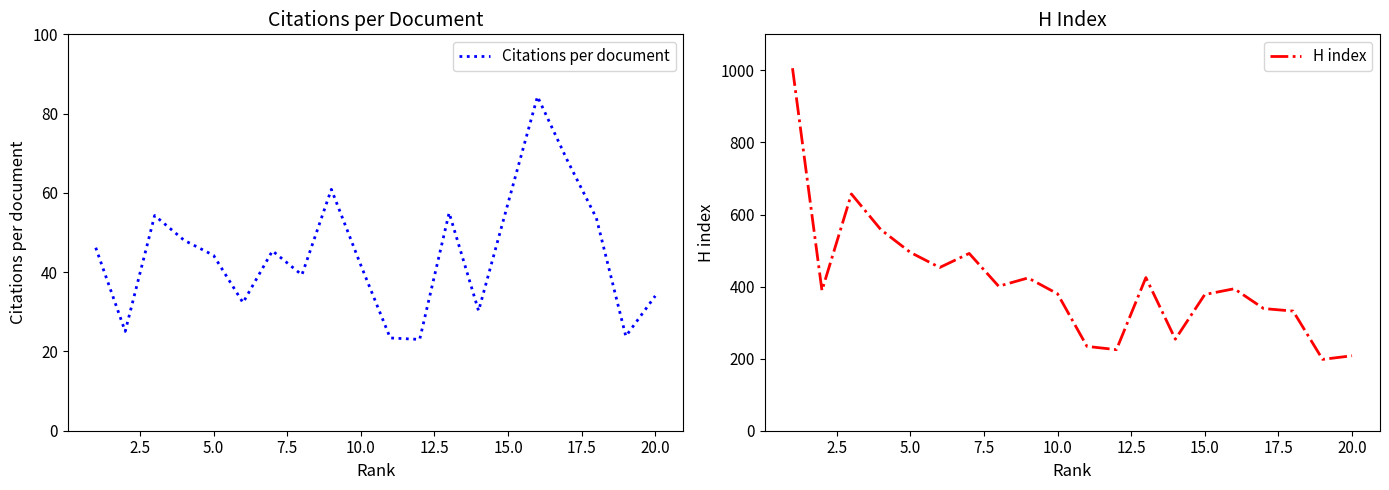

Is it true that Citations per document equals 54.0 at 20.0?

False